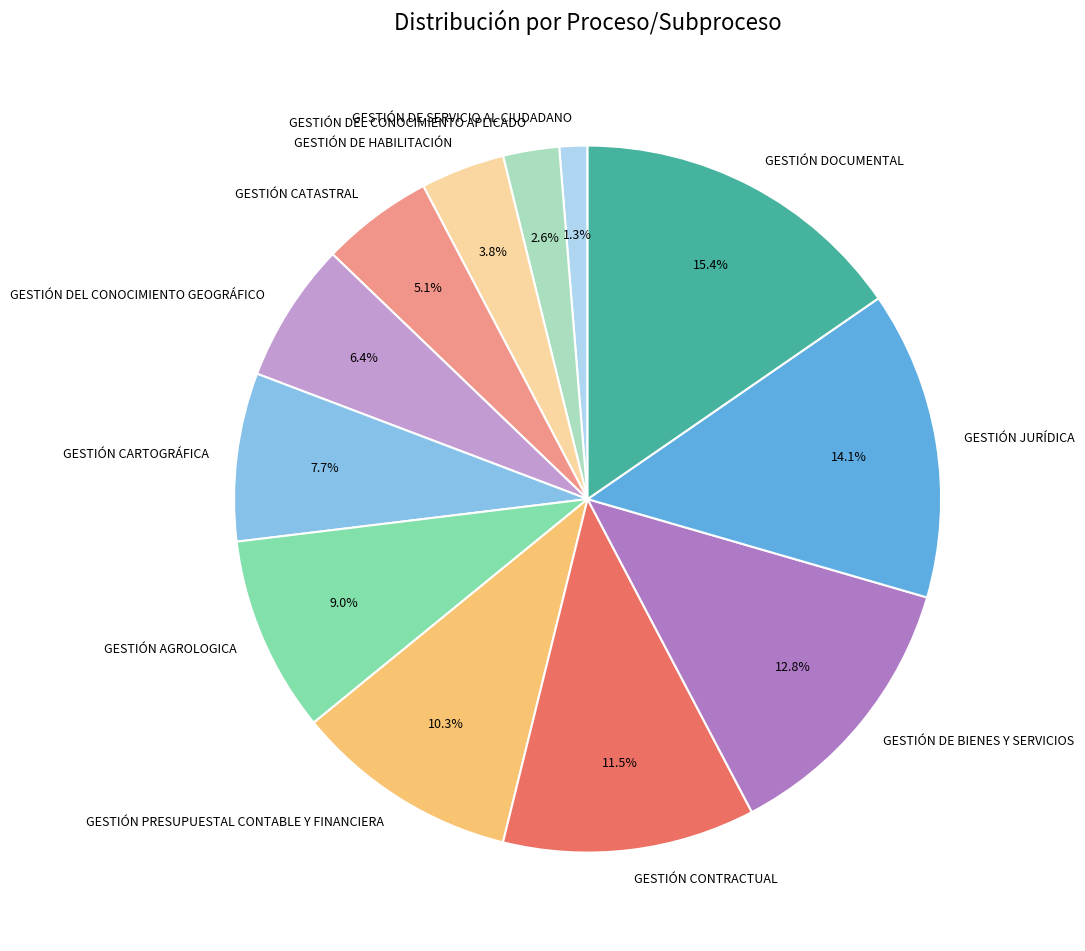

The GESTIÓN DE SERVICIO AL CIUDADANO slice represents 1% of the pie. True or false?

True